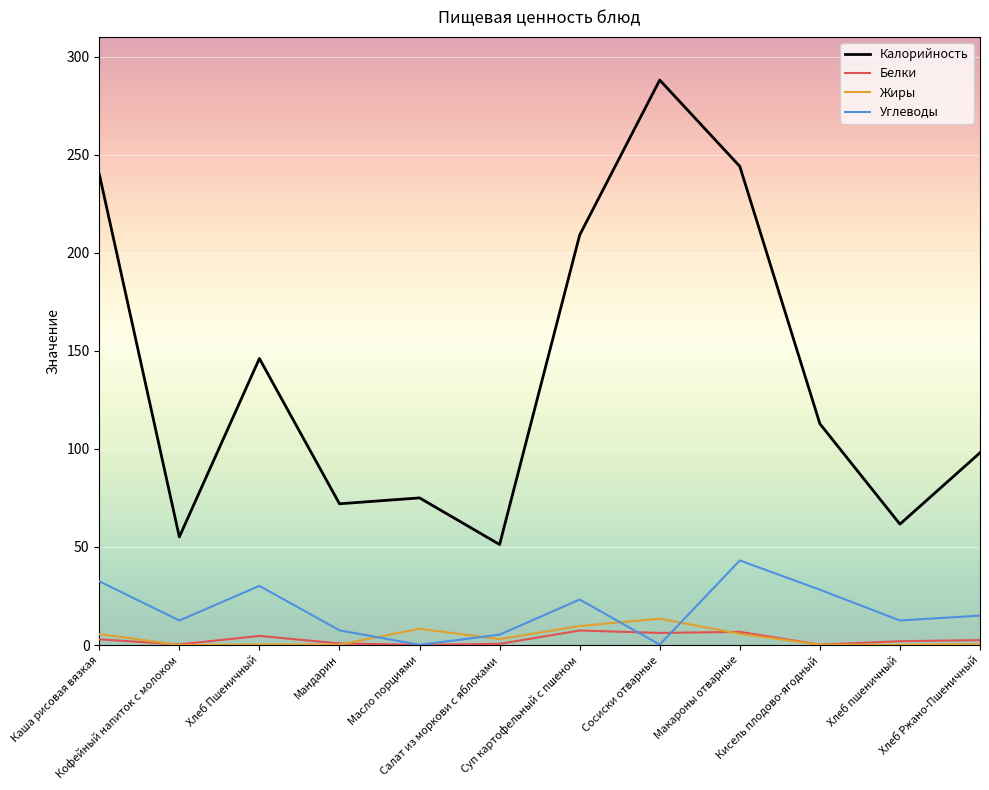

Which series has the largest total across all categories?

Калорийность